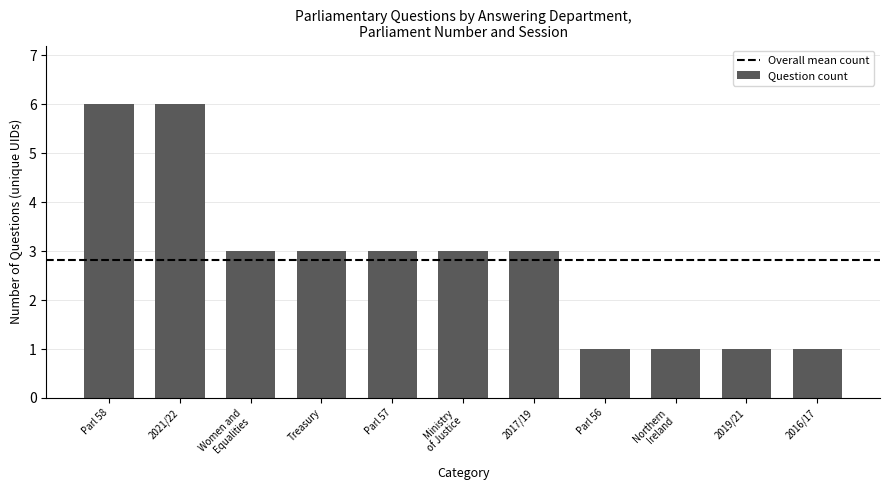

Reading right to left, what are all the values shown in this chart?

1	1	1	1	3	3	3	3	3	6	6